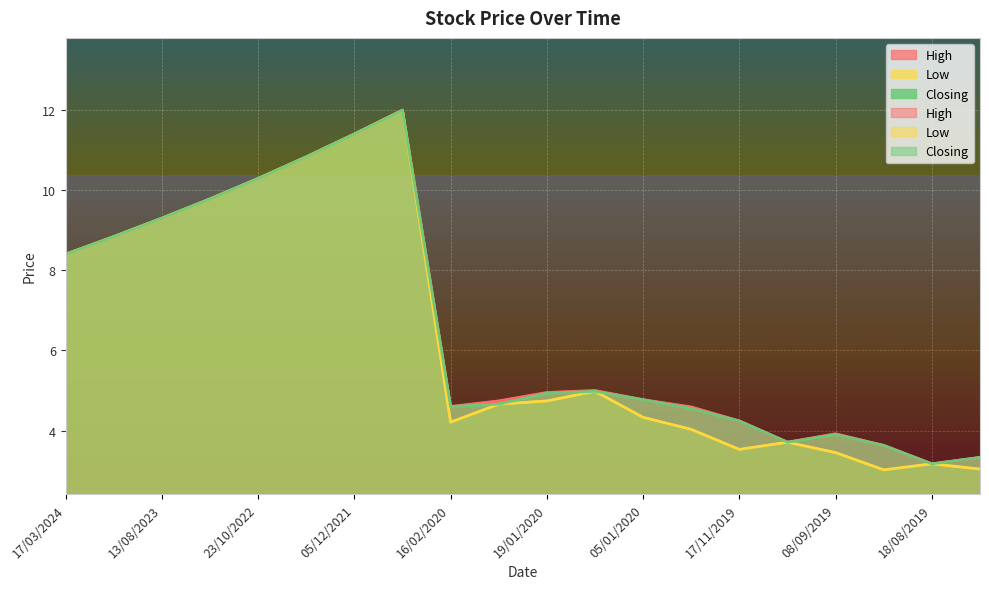

How many interior local peaks does the Low series have?

4